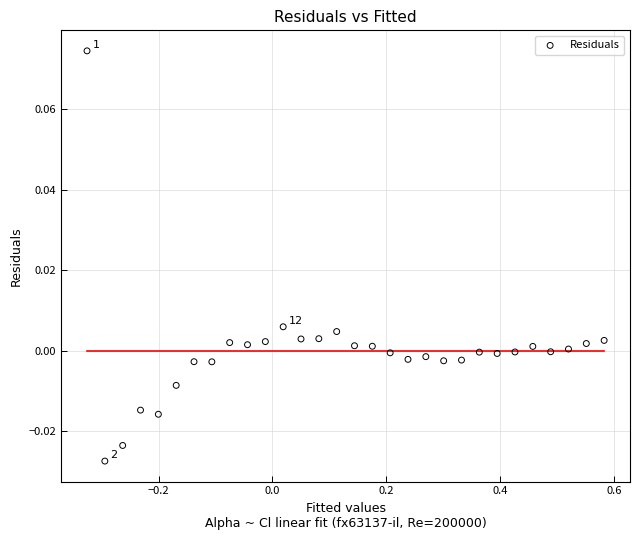

What is the range of X values (max minus min)?

0.9